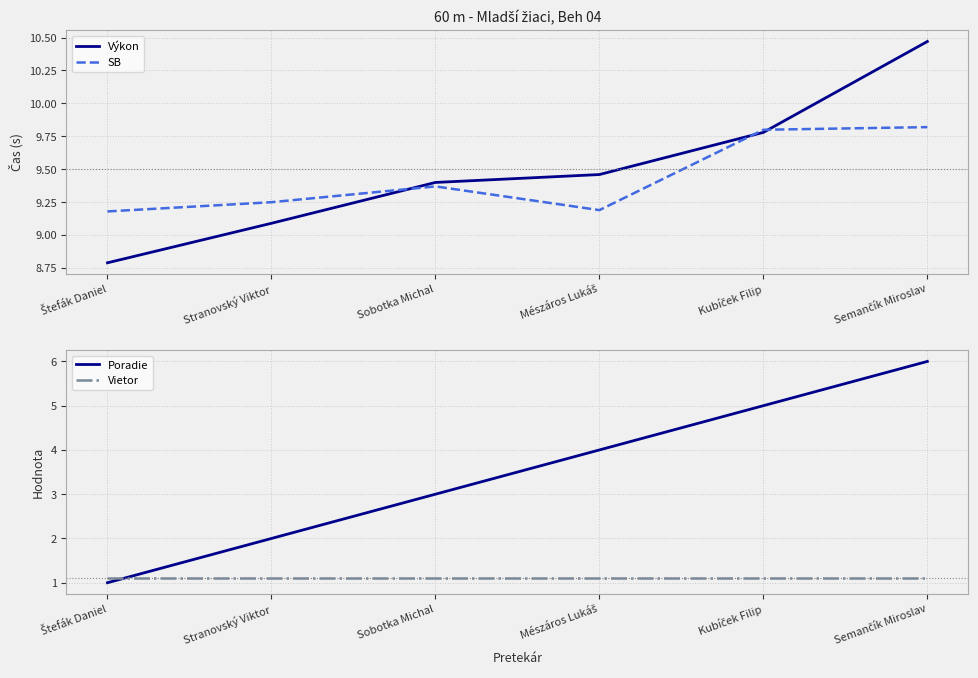

What is the label of the 5th point from the left?

Kubíček Filip